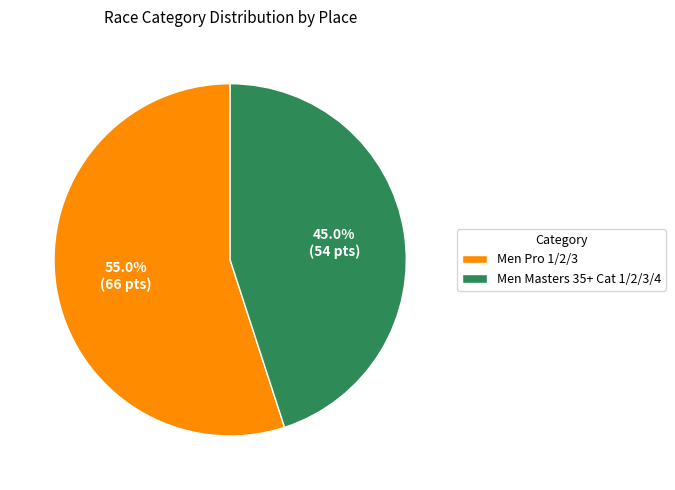

Is it true that Men Masters 35+ Cat 1/2/3/4 is 36% of the pie?

False